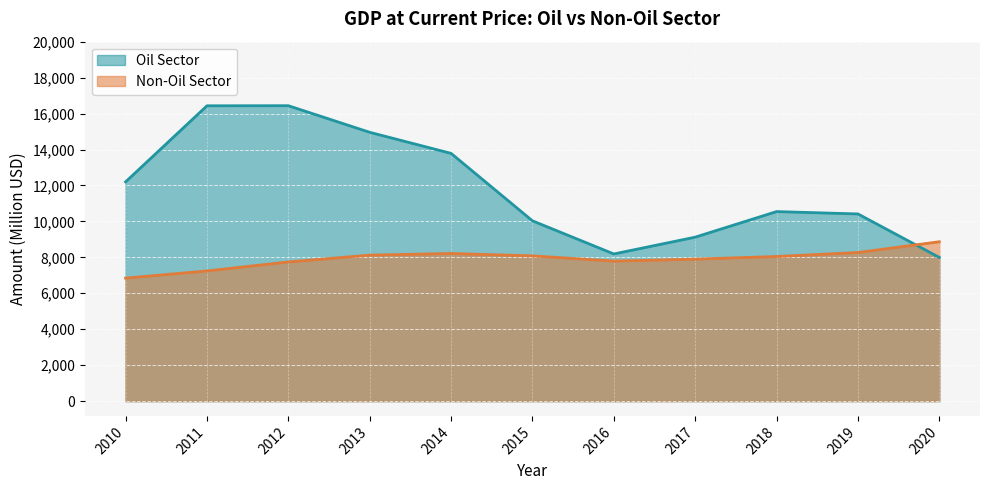

Reading right to left, extract all data points from this chart.

Oil Sector: 2010=12199.8	2011=16432.9	2012=16436.9	2013=14957.4	2014=13785.0	2015=10032.1	2016=8188.6	2017=9124.0	2018=10546.2	2019=10415.3	2020=7995.3
Non-Oil Sector: 2010=6843.1	2011=7243.1	2012=7744.1	2013=8123.5	2014=8214.1	2015=8083.0	2016=7790.5	2017=7901.4	2018=8047.3	2019=8268.2	2020=8867.5